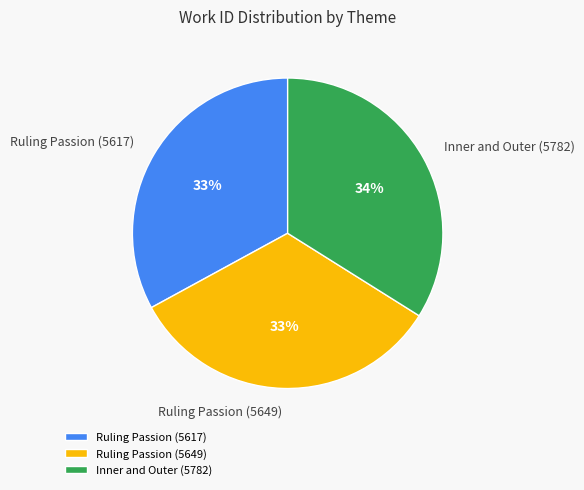

Count the number of slices in the pie.

3